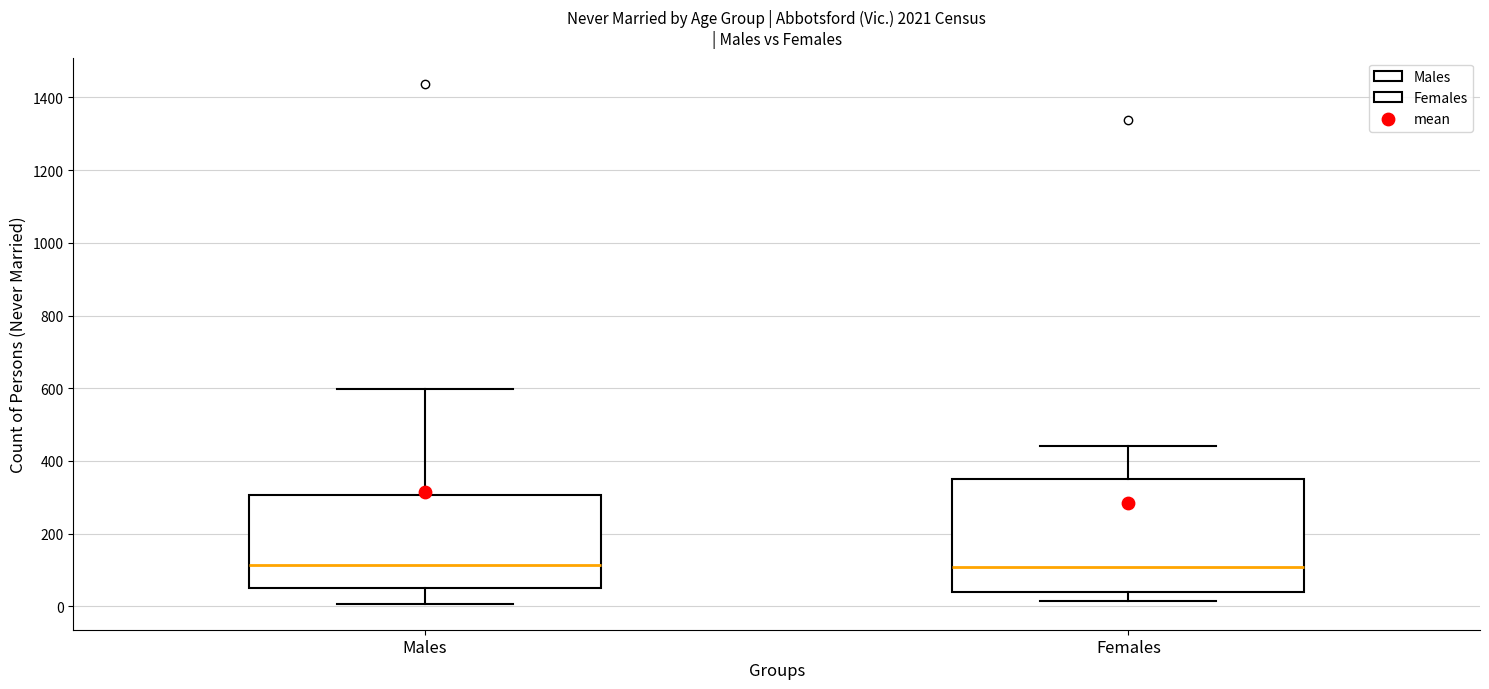

Reading left to right, transcribe this box plot: for each box, give where its median line is, the range the box spans, and where its two whiskers end, as read against the y-axis. The values are not printed on the chart, so give them approximately, as read against the axis.

Males: median 120, box 40 to 300, whiskers 0 to 600
Females: median 100, box 40 to 360, whiskers 20 to 440